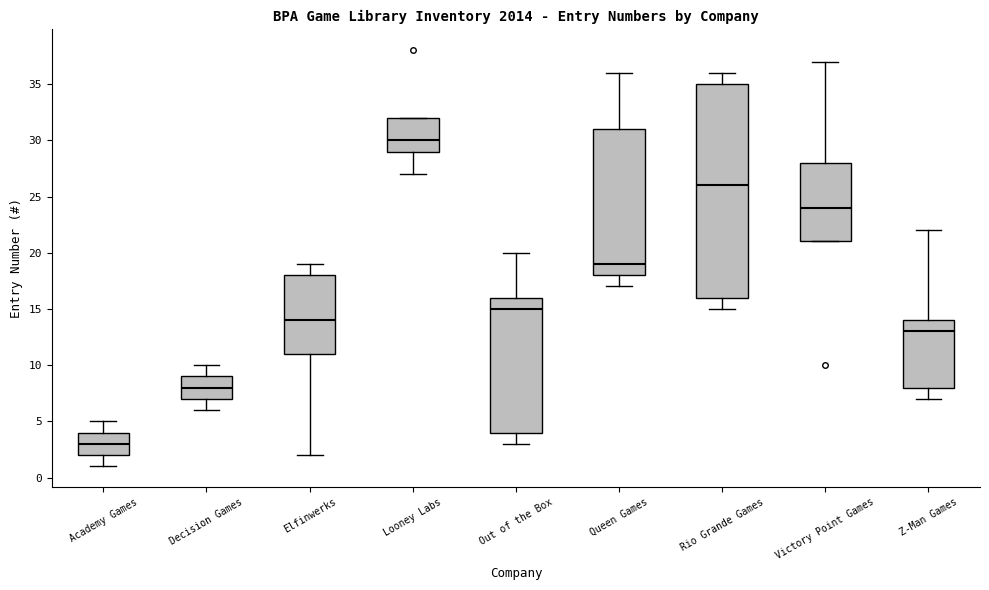

Reading left to right, read every box against the y-axis: the position of its median line, the range the box covers, and the ends of its whiskers. The values are not printed on the chart, so give them approximately, as read against the axis.

Academy Games: median 3, box 2 to 4, whiskers 1 to 5
Decision Games: median 8, box 7 to 9, whiskers 6 to 10
Elfinwerks: median 14, box 11 to 18, whiskers 2 to 19
Looney Labs: median 30, box 29 to 32, whiskers 27 to 32
Out of the Box: median 15, box 4 to 16, whiskers 3 to 20
Queen Games: median 19, box 18 to 31, whiskers 17 to 36
Rio Grande Games: median 26, box 16 to 35, whiskers 15 to 36
Victory Point Games: median 24, box 21 to 28, whiskers 21 to 37
Z-Man Games: median 13, box 8 to 14, whiskers 7 to 22